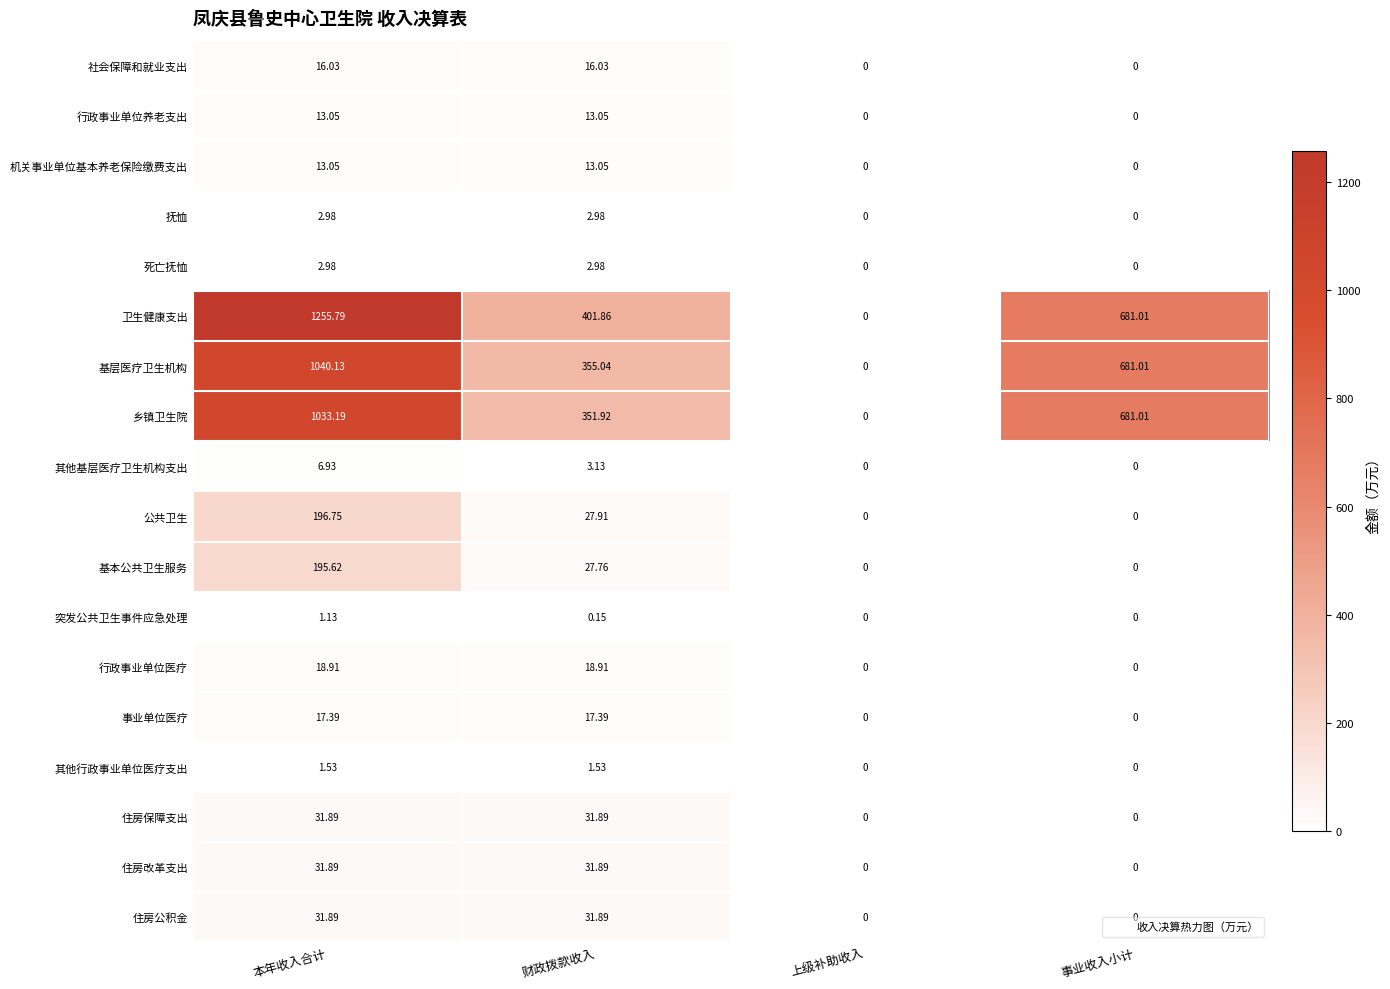

Which label corresponds to the largest value in the chart?

本年收入合计